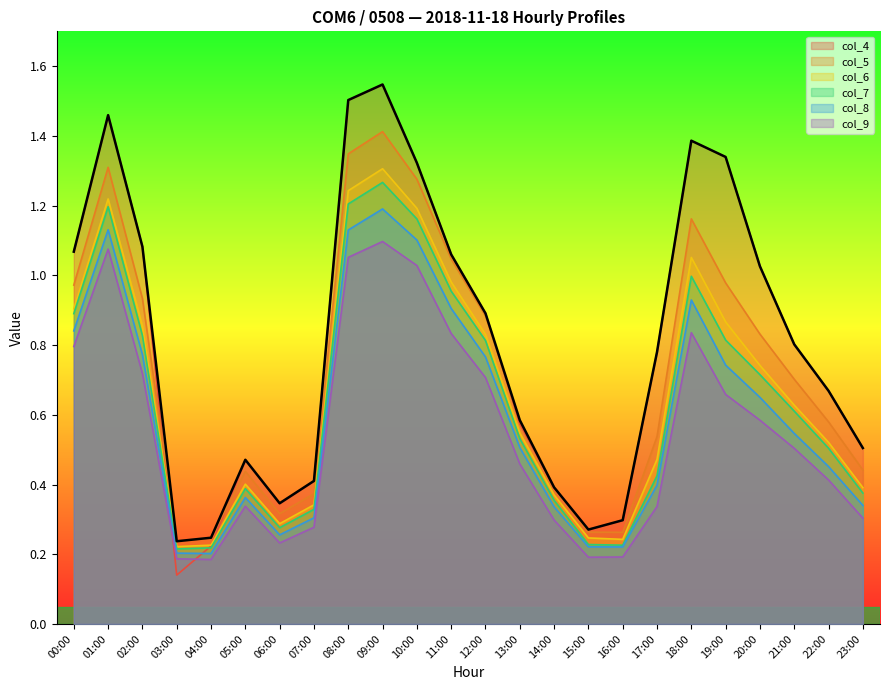

Which series has the largest total across all categories?

col_4